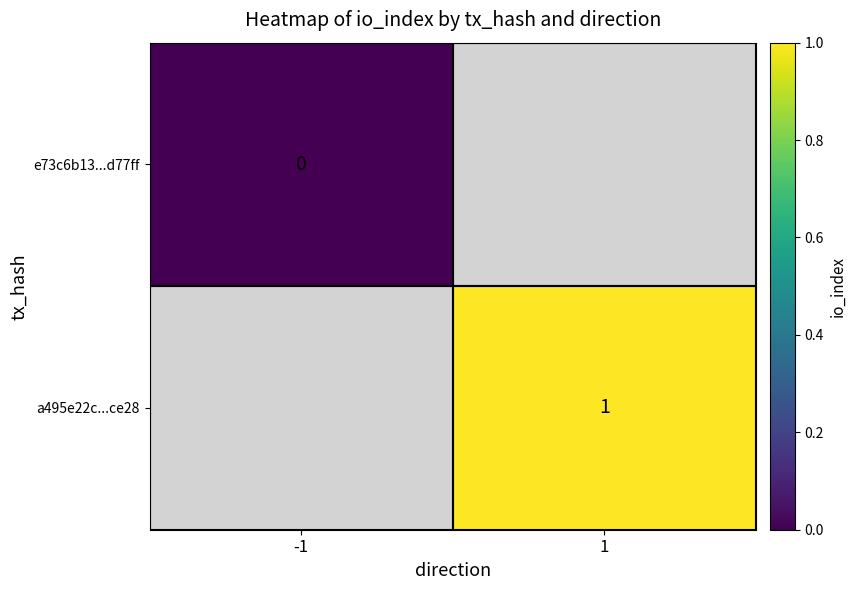

Count the number of data series in this chart.

2